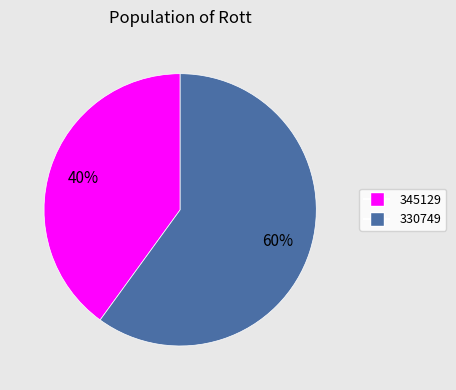

Approximately how many times larger is the value at 330749 compared to 345129?

1.5